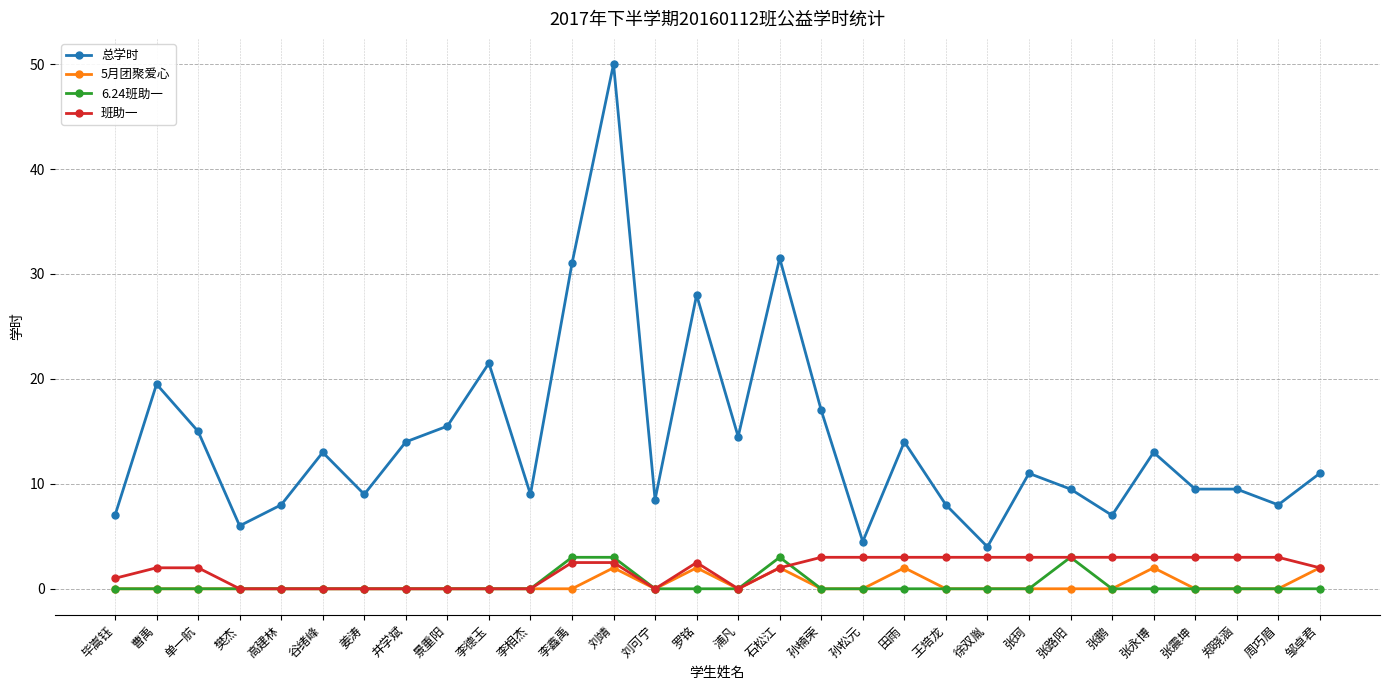

Which series has the largest total across all categories?

总学时